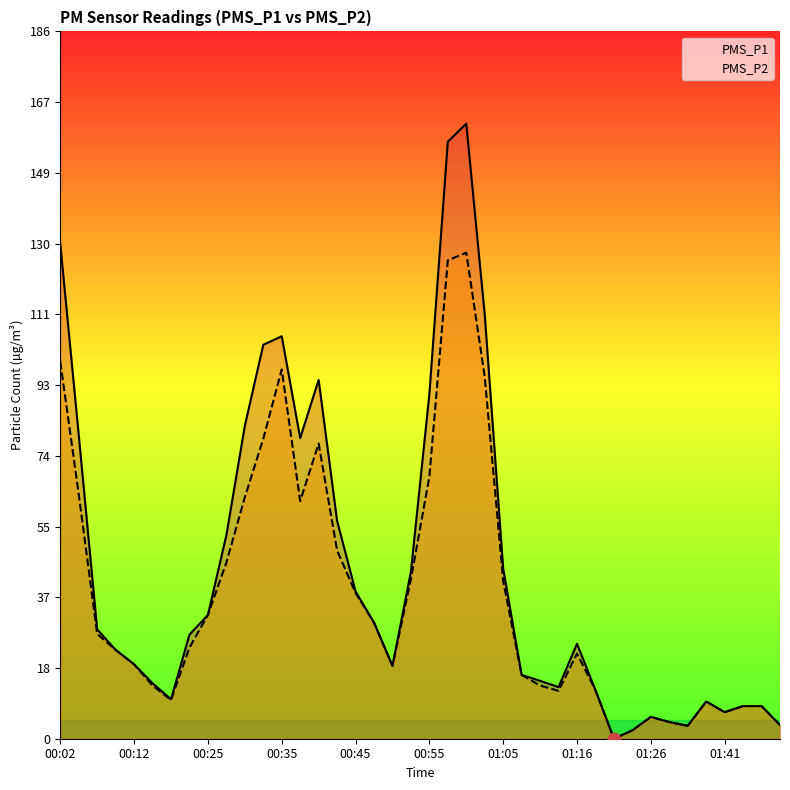

At how many categories does at least one series exceed 37?

16